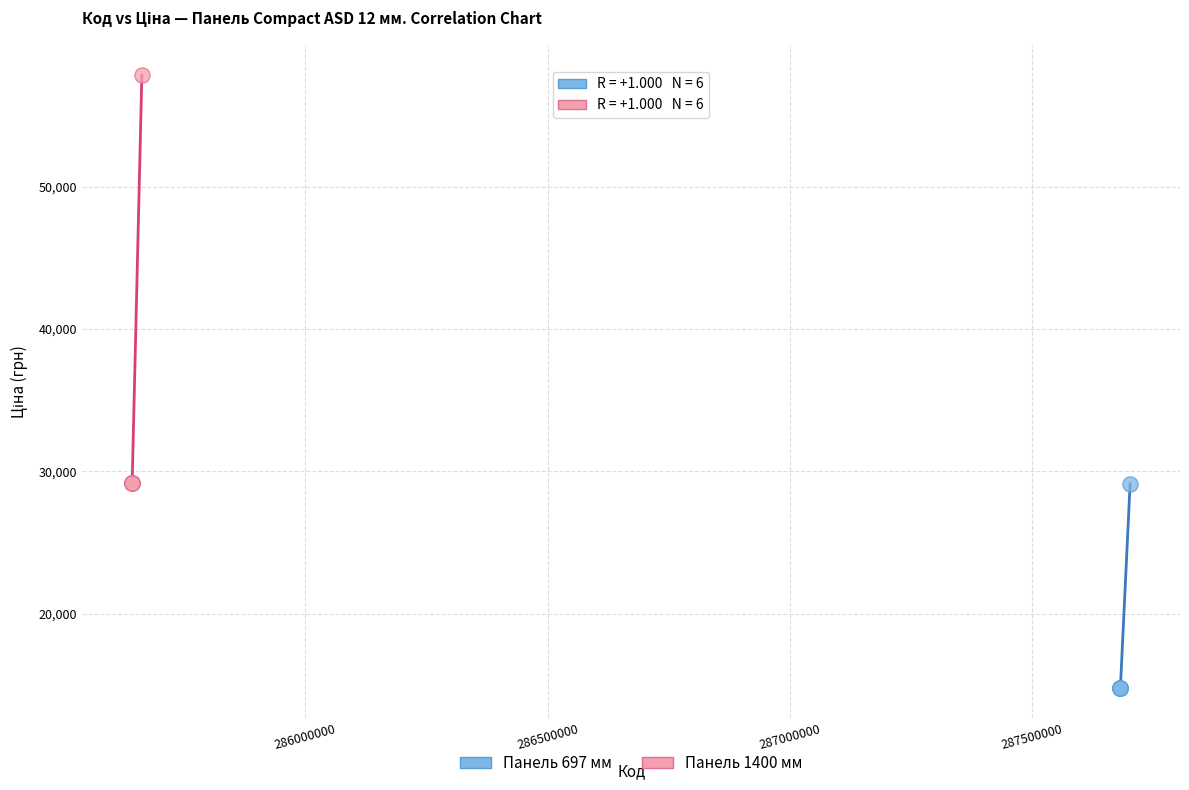

Which series reaches the maximum Y coordinate?

Панель 1400 мм